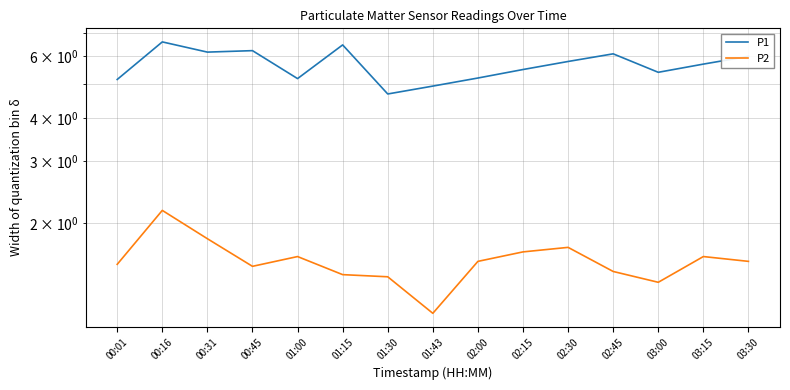

Is this an area chart (filled region under the line)?

No